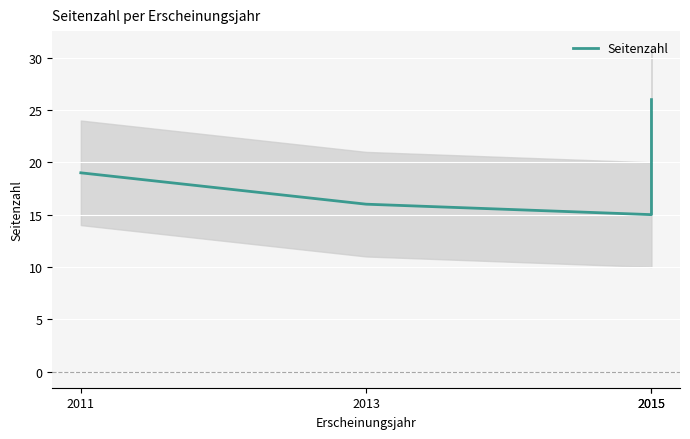

Reading left to right, what are all the values shown in this chart?

19	16	15	26